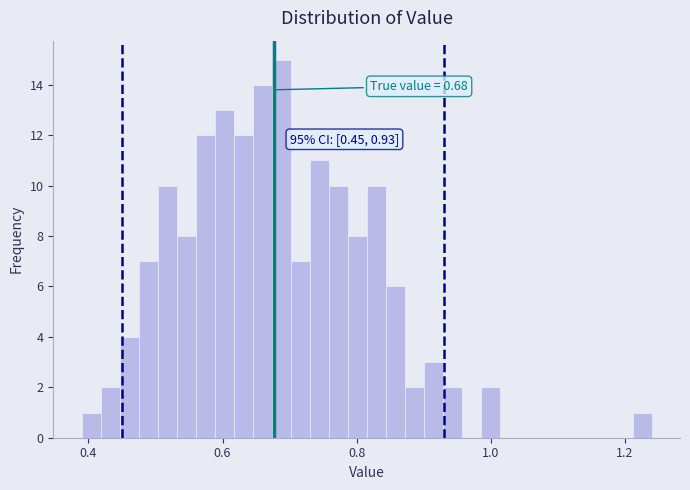

Around what value on the x-axis is the tallest bar? Give the approximate position of its centre, as read against the axis.

0.68